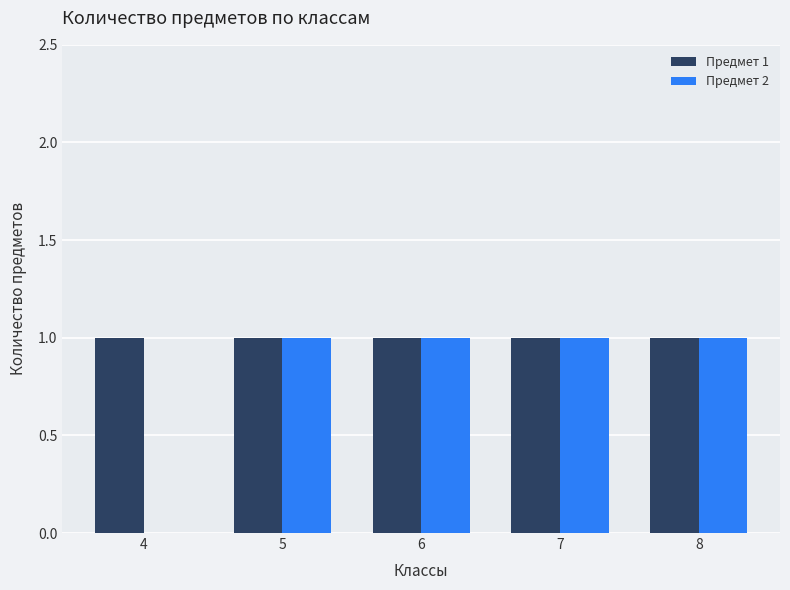

Which series has the largest total across all categories?

Предмет 1